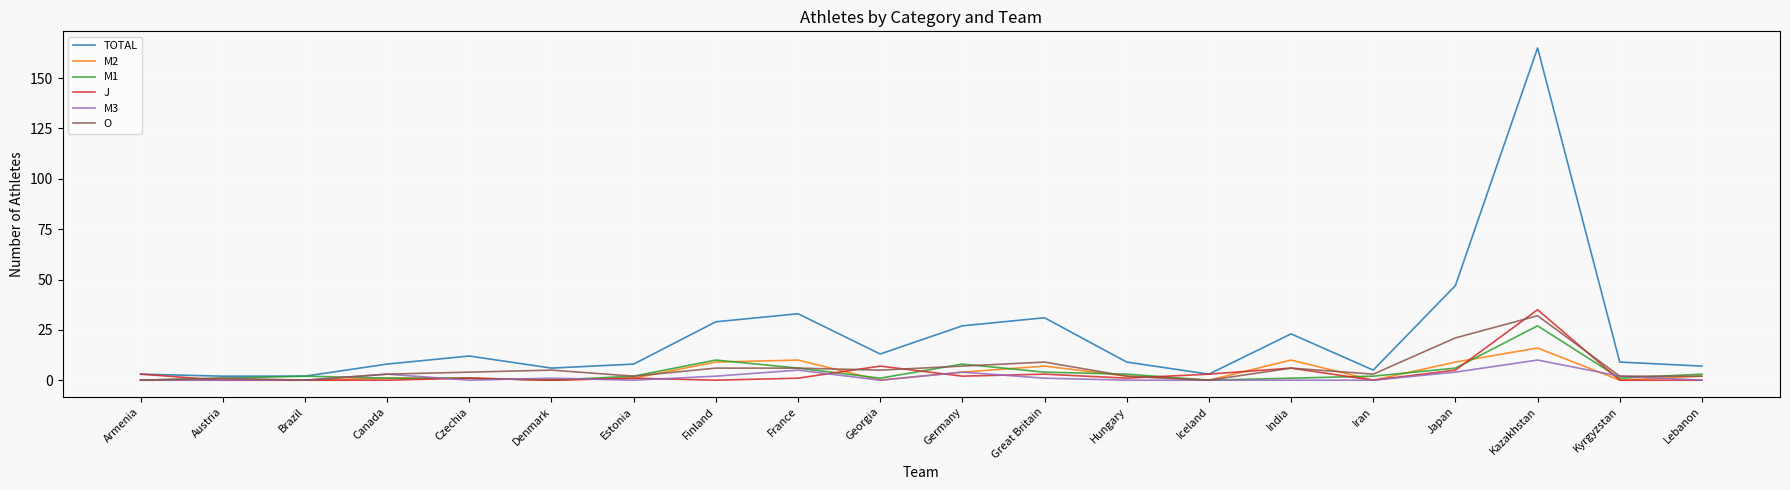

What is the difference between the second highest and minimum values in the TOTAL series?

45